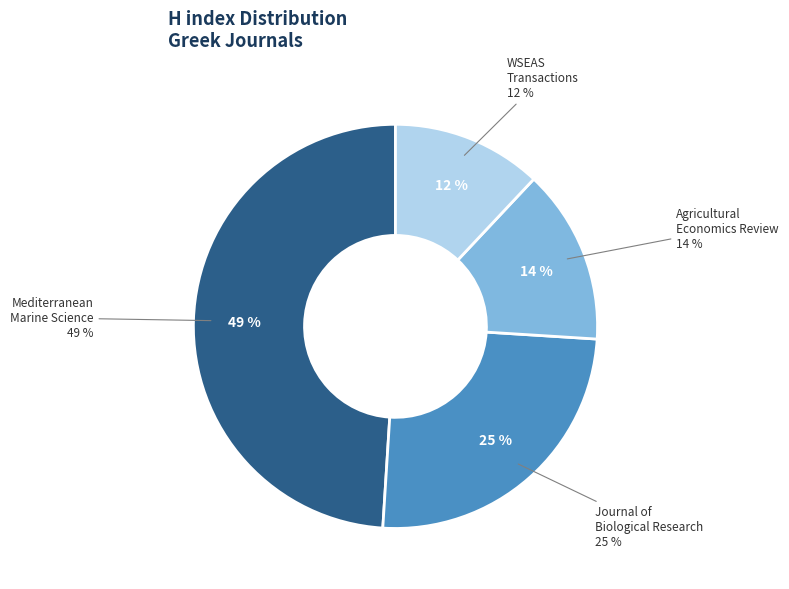

Does any single category account for the majority?

No